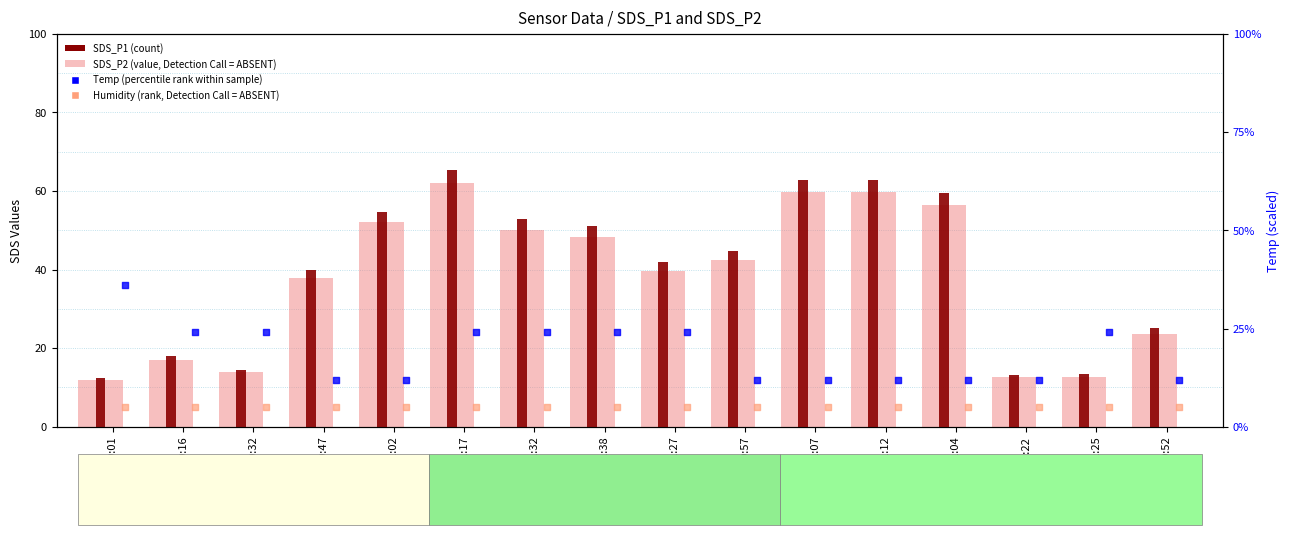

Which series reaches the minimum Y coordinate?

Temp (percentile rank within the sample)